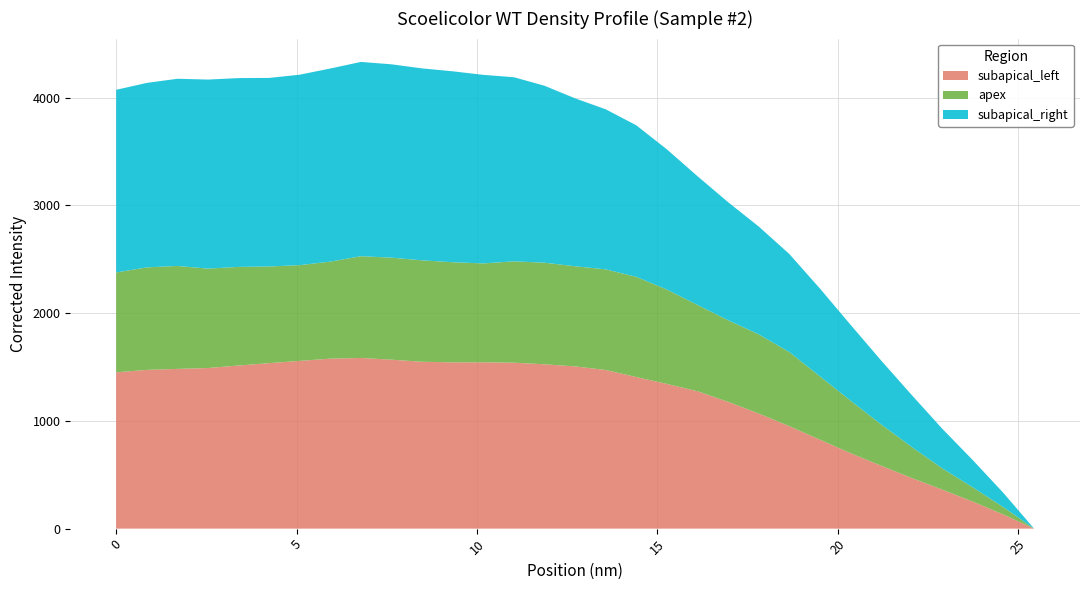

What is the highest value of the subapical_left series?

1583.9